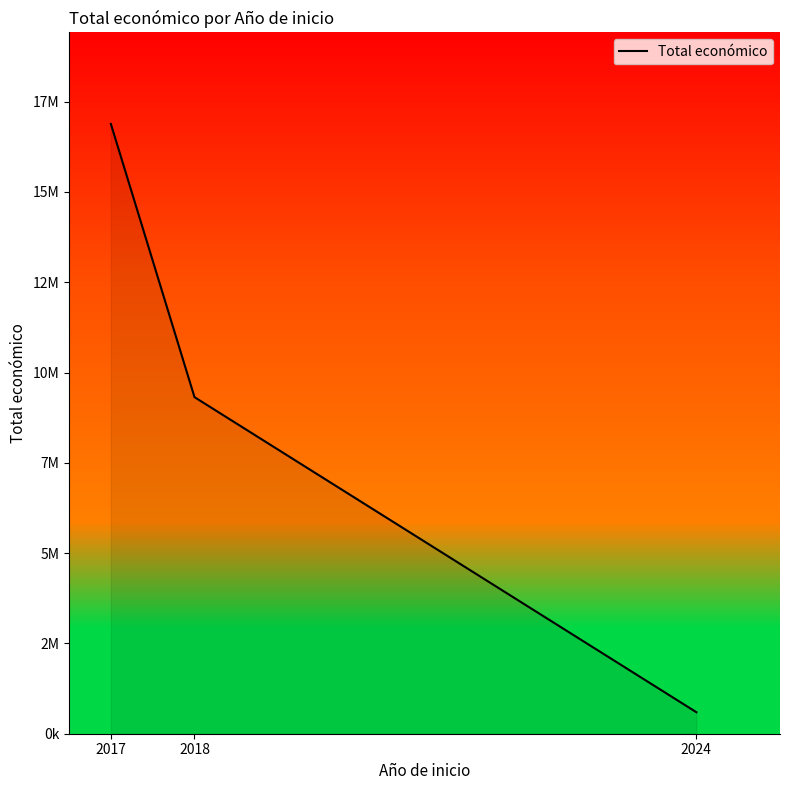

Where does the data first go above 9319536?

2017